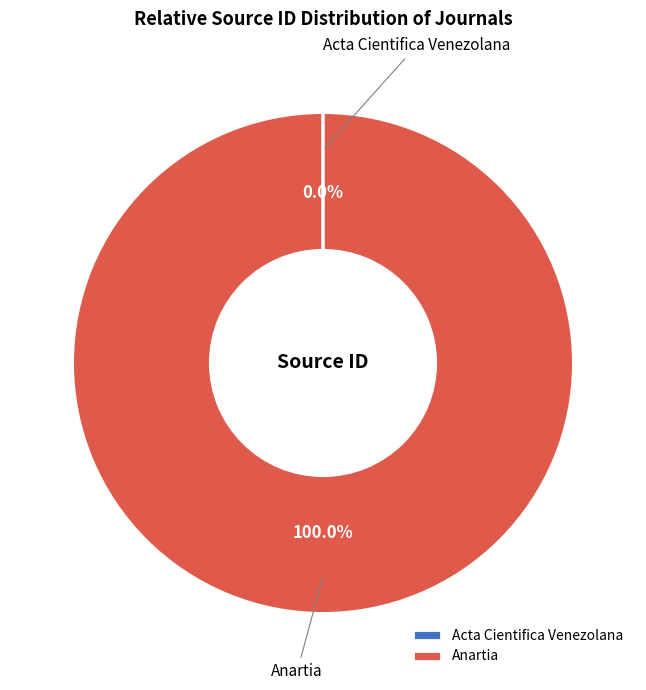

To the nearest percent, what is the difference between the largest and smallest slice percentages?

100%